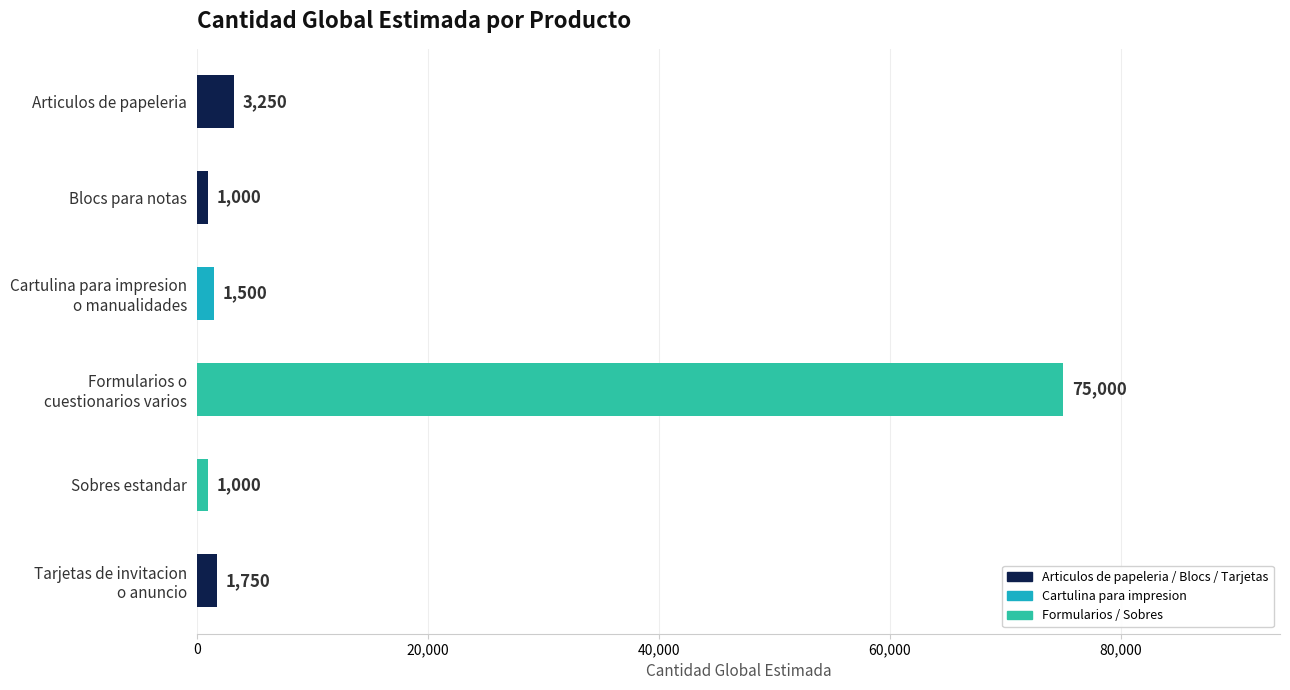

What is the maximum value shown in the chart?

75000